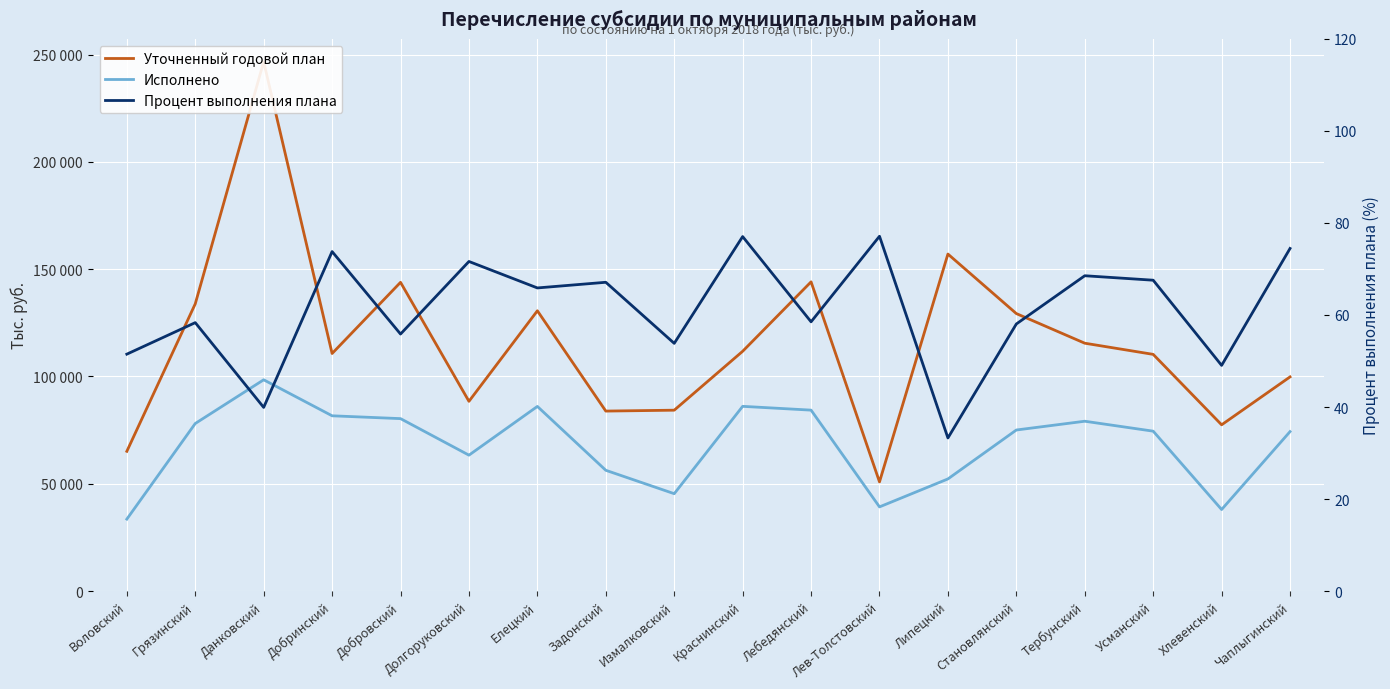

What are all the series names shown in the legend?

Уточненный годовой план, Исполнено, Процент выполнения плана